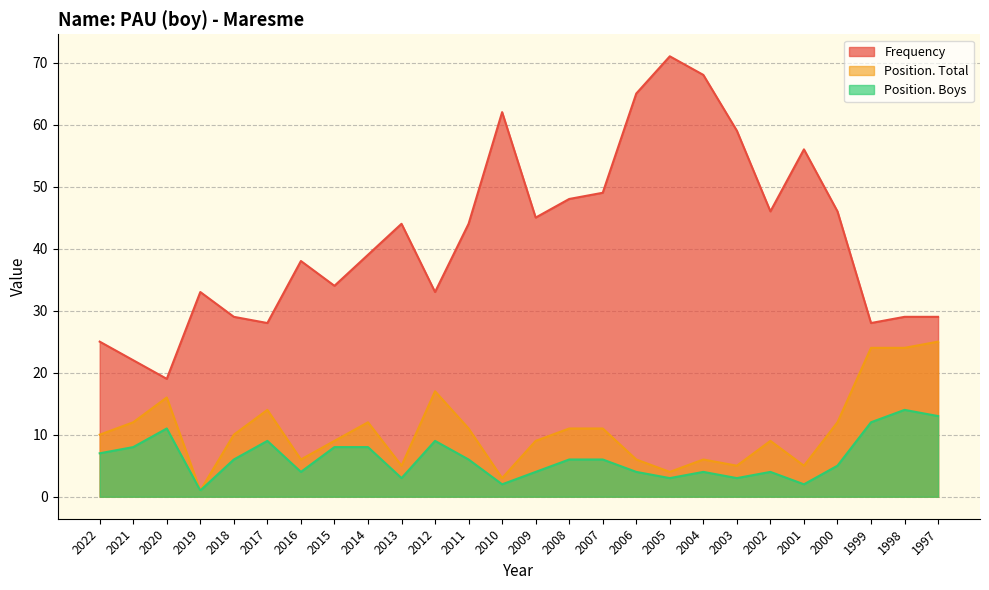

How many distinct data groups are displayed?

3